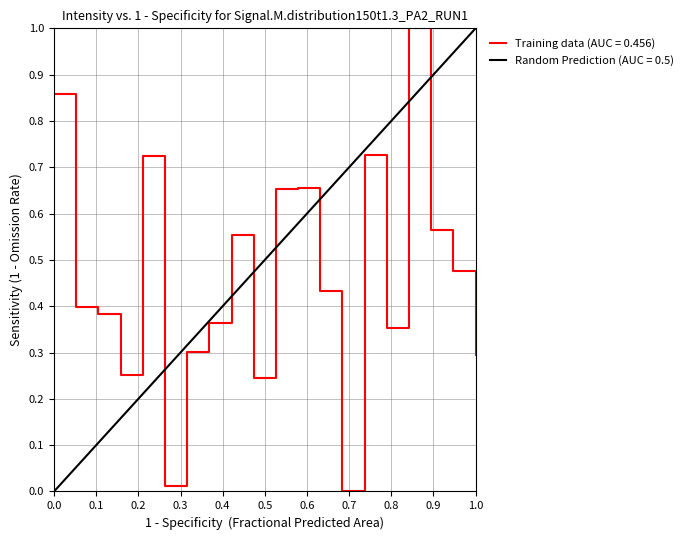

What is the change in value from 8 to 24?

-0.3